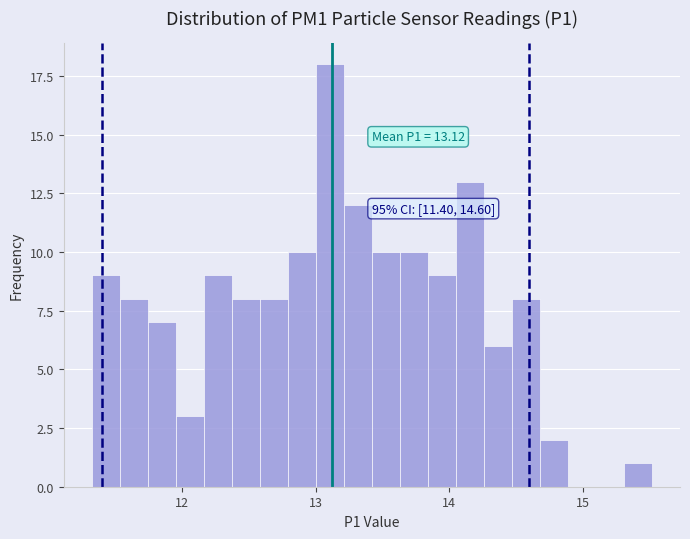

Around what value on the x-axis is the tallest bar? Give the approximate position of its centre, as read against the axis.

13.1